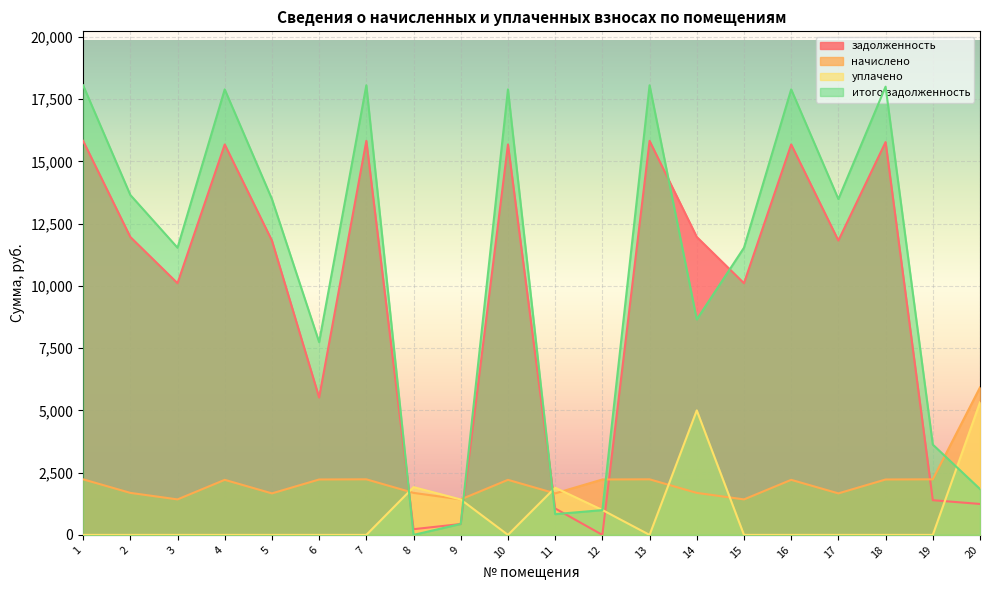

What is the difference between the итого задолженность values at 3 and 20?

9690.2